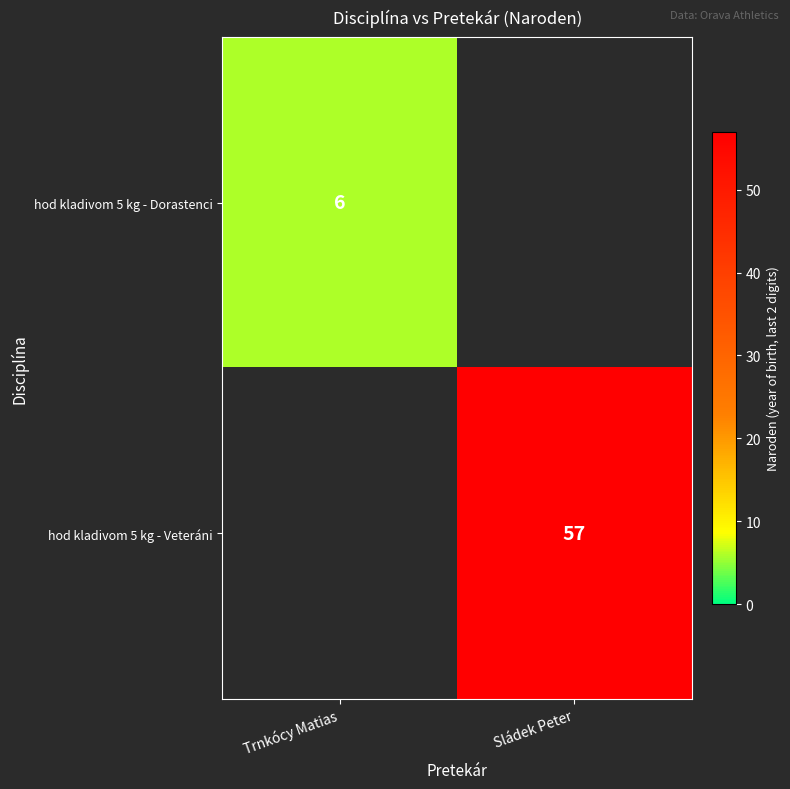

The value of hod kladivom 5 kg - Veteráni at Sládek Peter is 57. True or false?

True